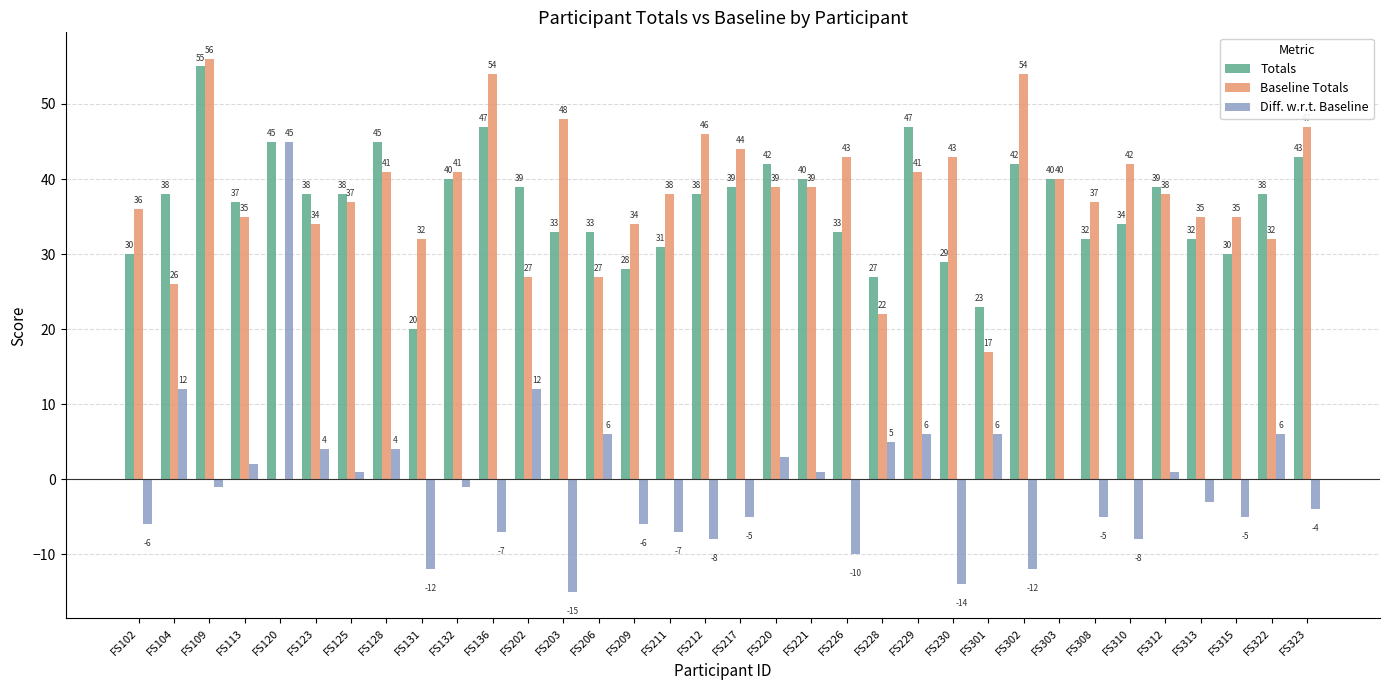

Where does the Diff. w.r.t. Baseline series first go above -1?

FS104